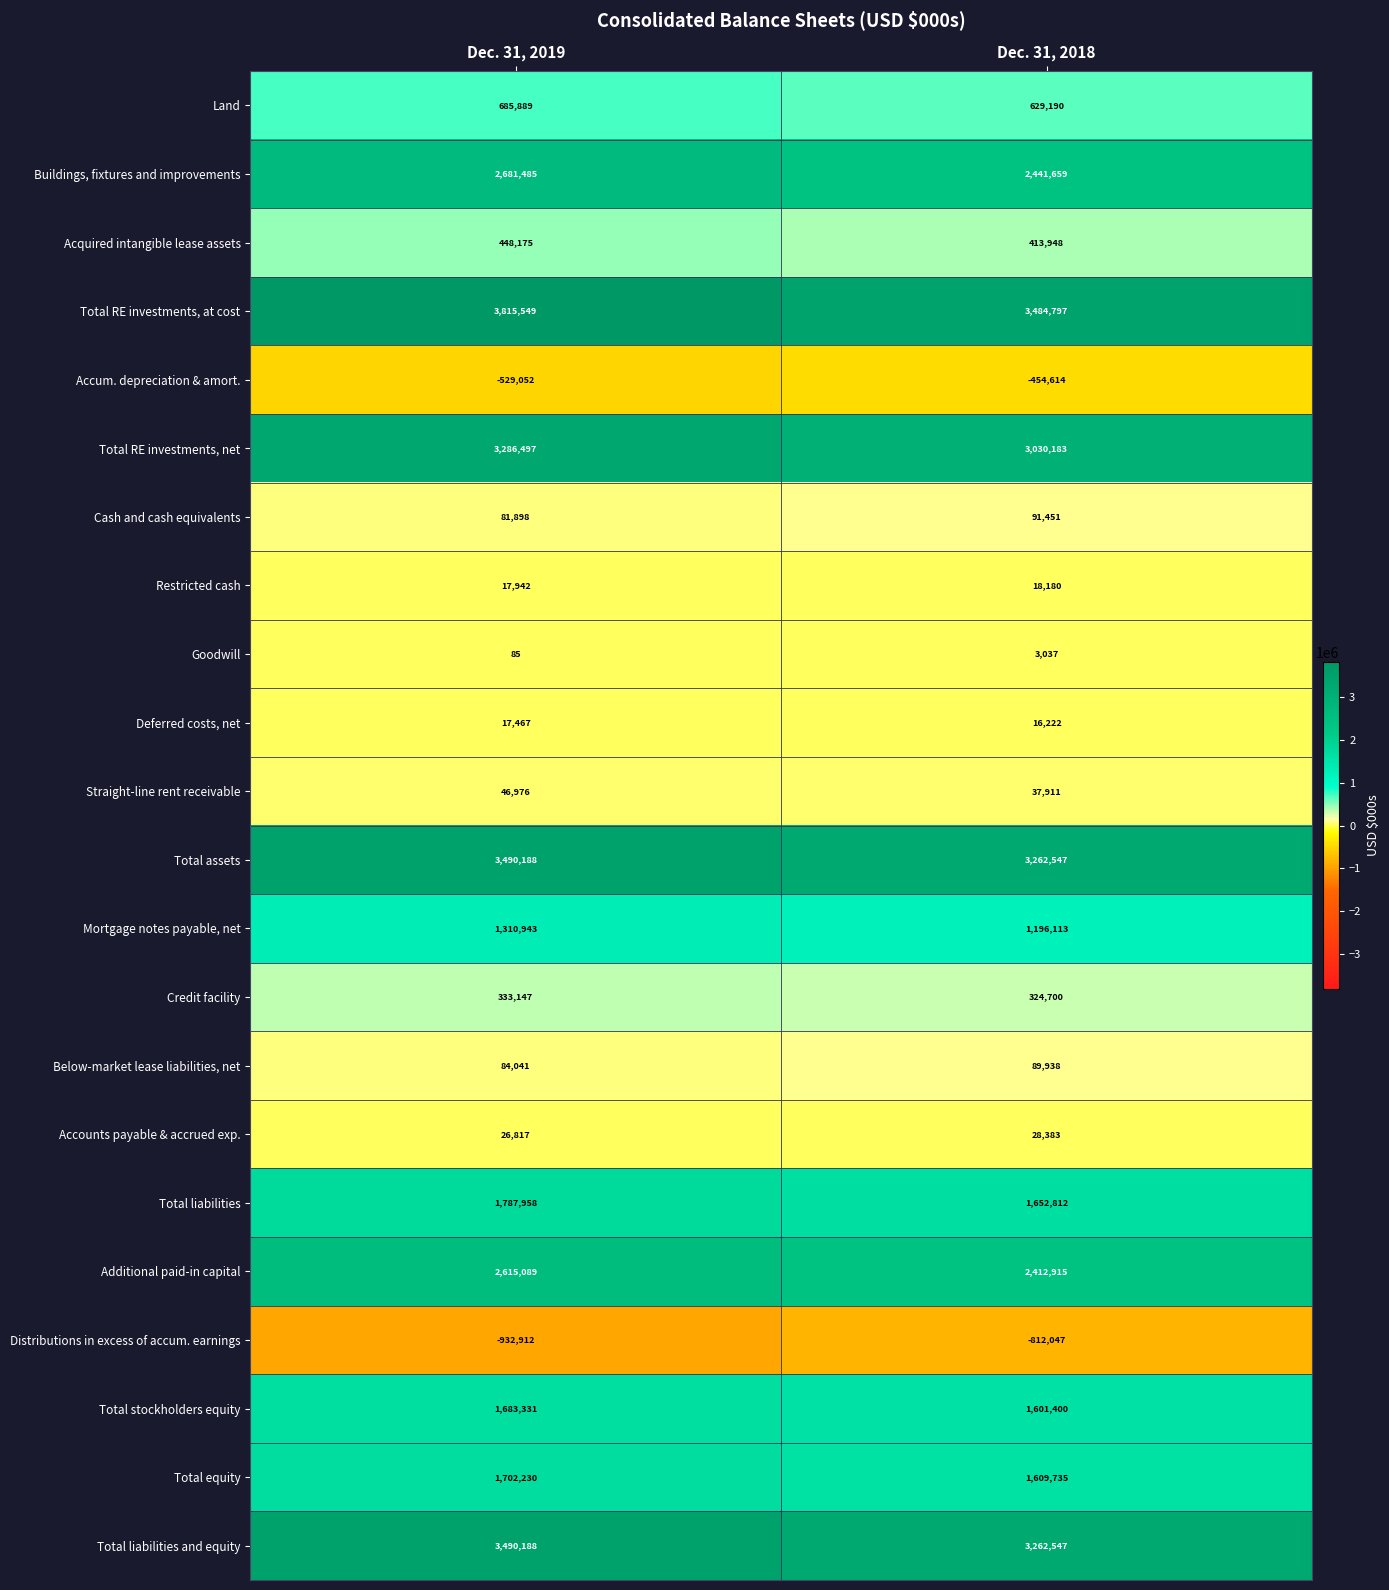

Which series has the largest range (max minus min)?

Total RE investments, at cost